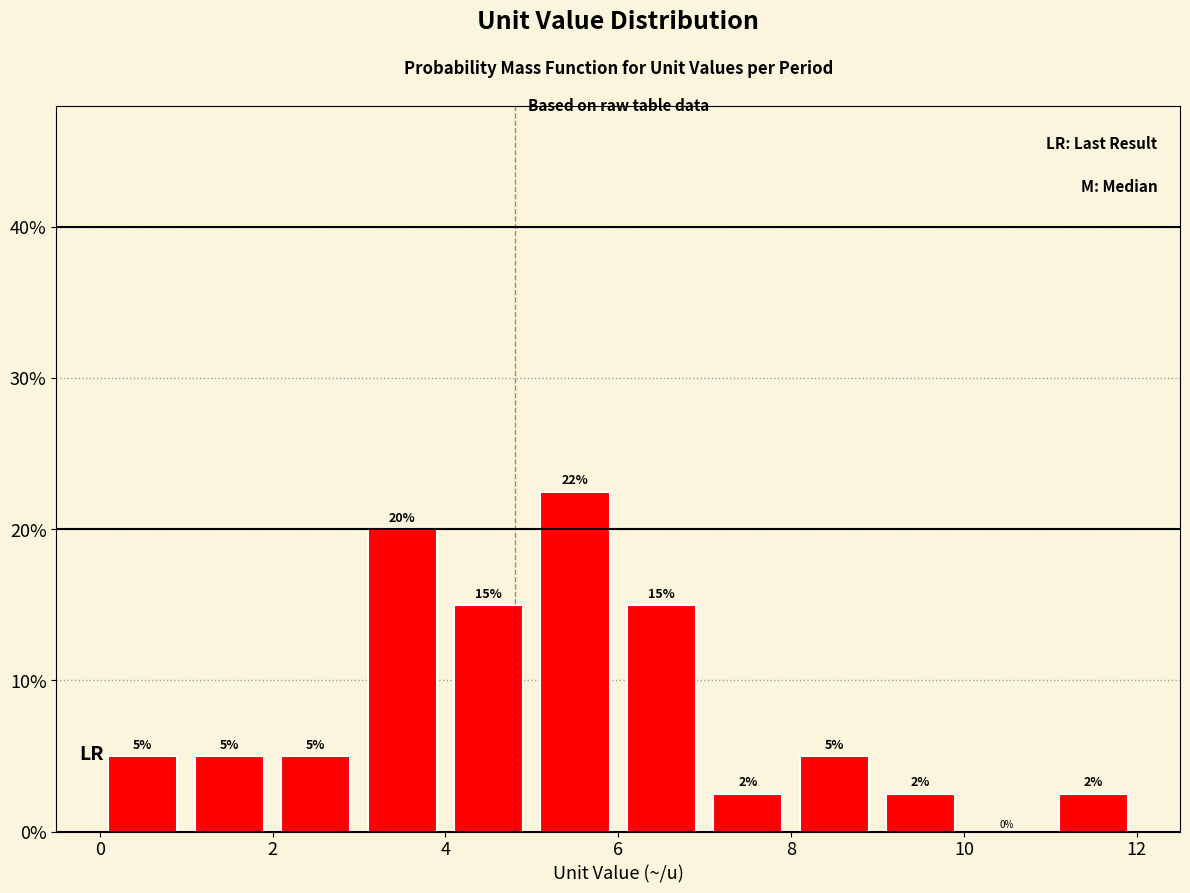

Which range on the x-axis has the tallest bar?

5 to 6